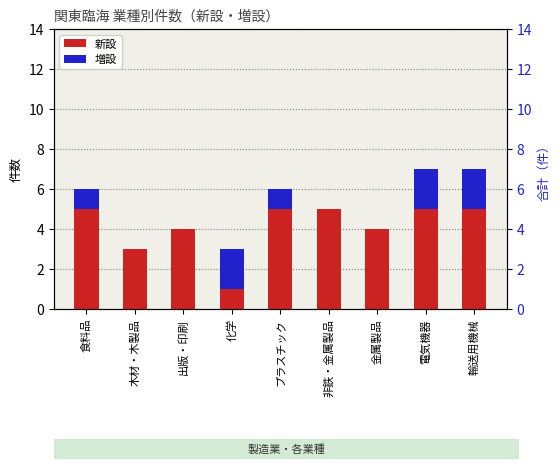

Reading left to right, list all the values displayed in this chart.

新設: 5	3	4	1	5	5	4	5	5
増設: 1	0	0	2	1	0	0	2	2